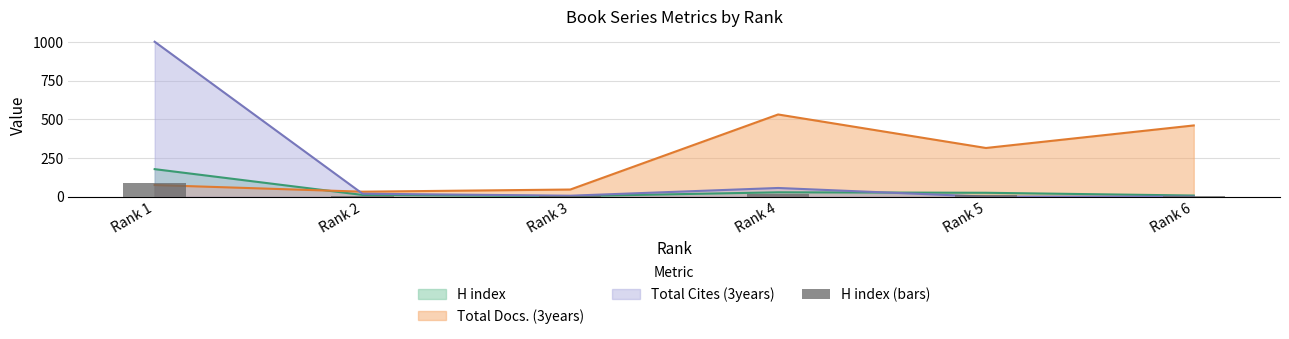

Which category has the highest value across all series?

Rank 1